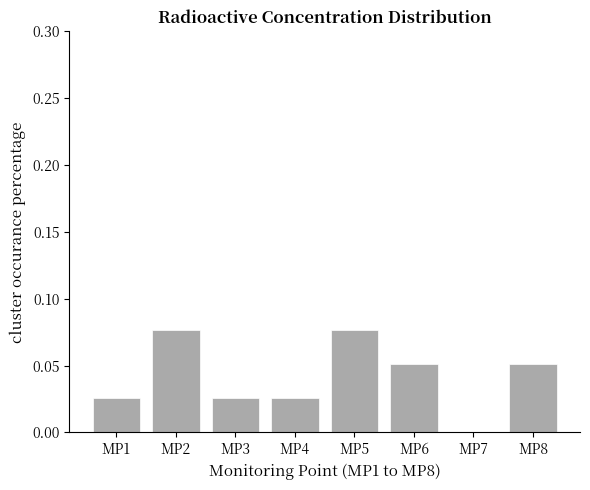

True or false: the data shows -0.1 at MP7.

False